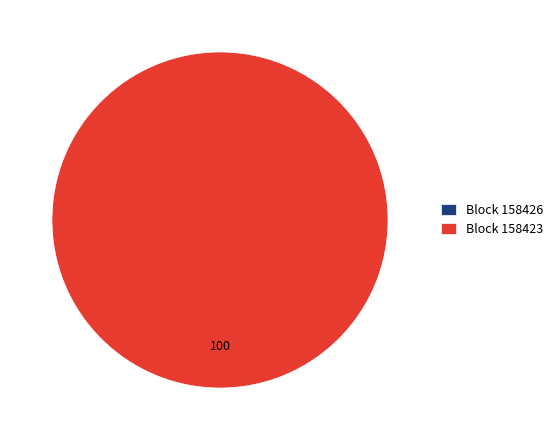

Which slice is the smallest?

158426